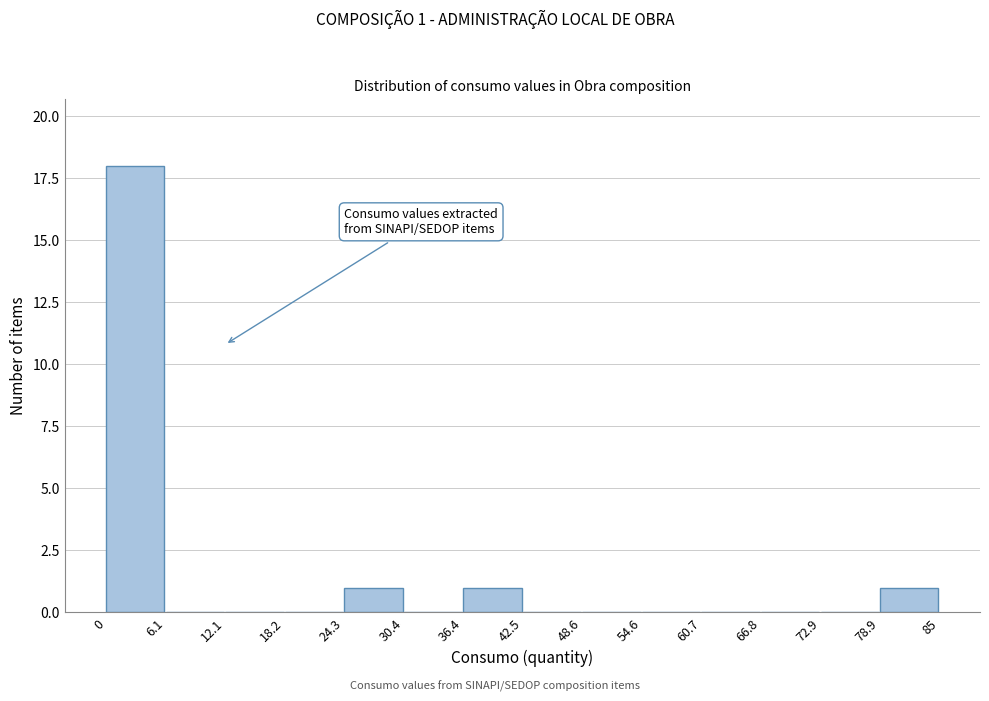

Which range on the x-axis has the tallest bar?

0 to 6.1